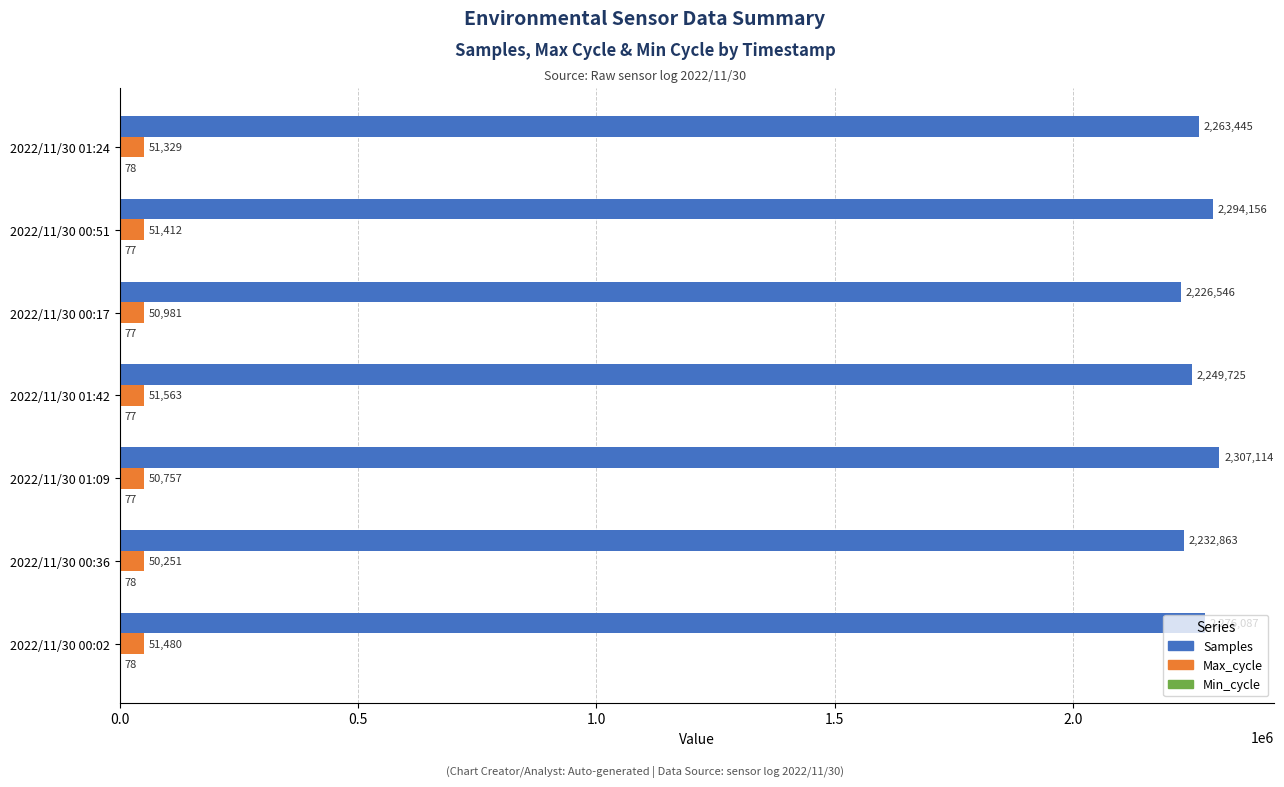

What is the maximum value shown in the chart?

2307114